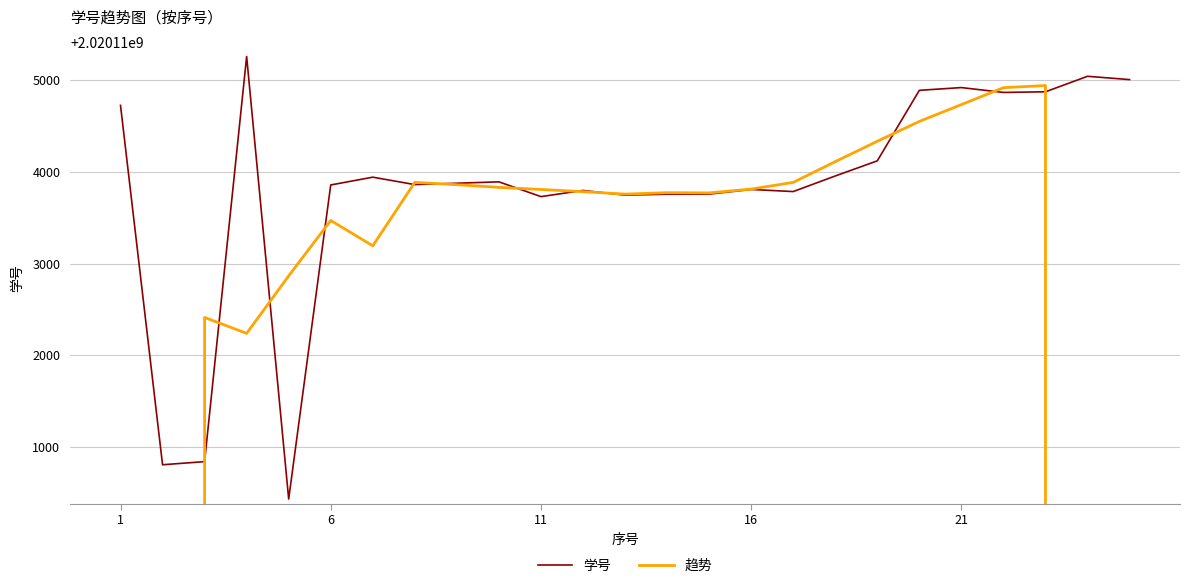

True or false: 学号 has more than 2 points higher than both neighbors.

True